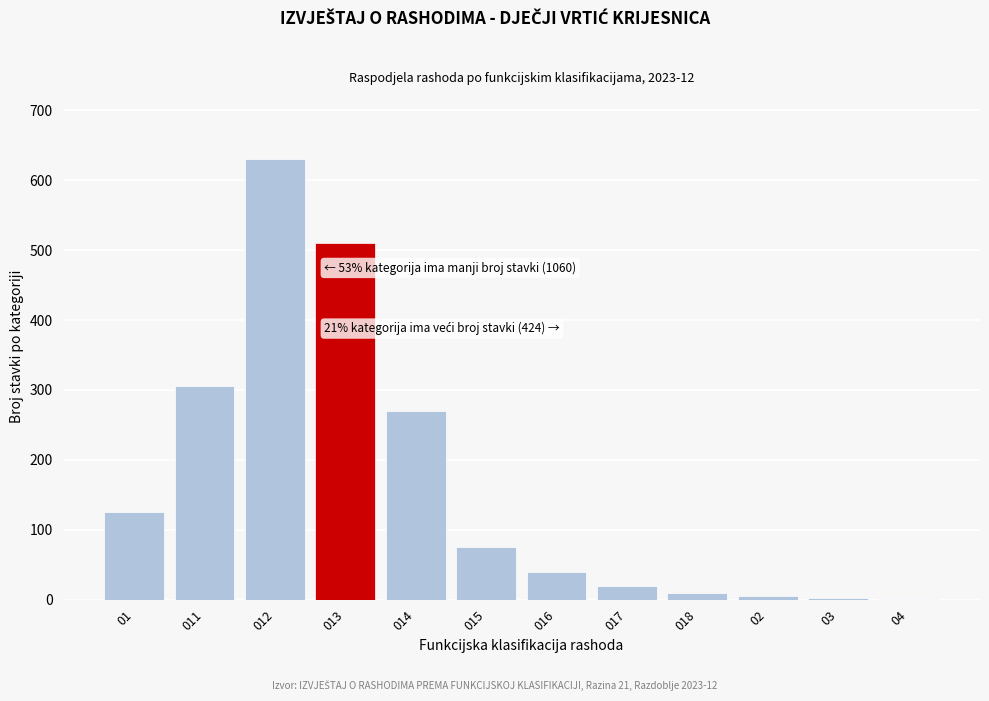

The chart shows a value of 40 at 016. True or false?

True